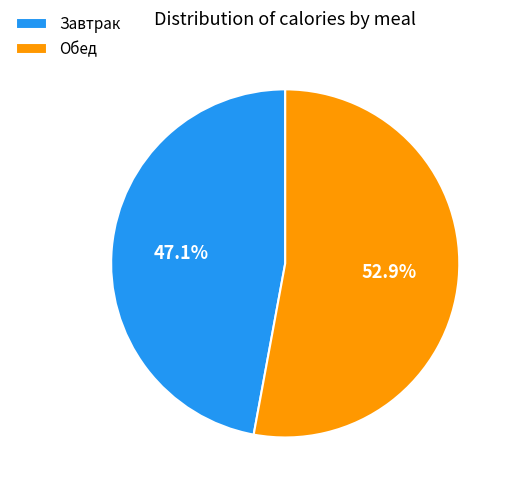

True or false: Завтрак accounts for 47% of the total.

True